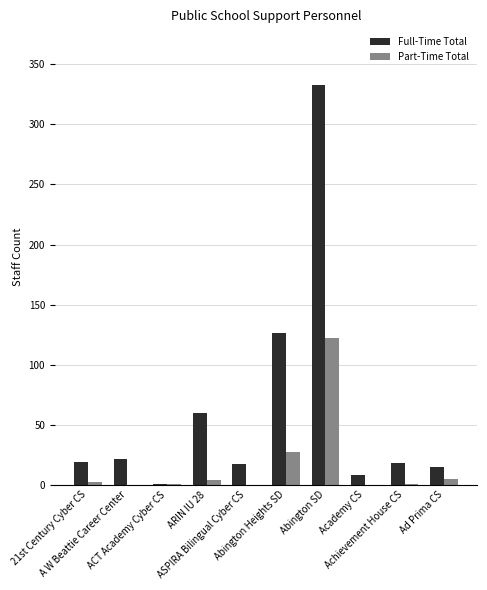

What is the sum of all Full-Time Total values?

618